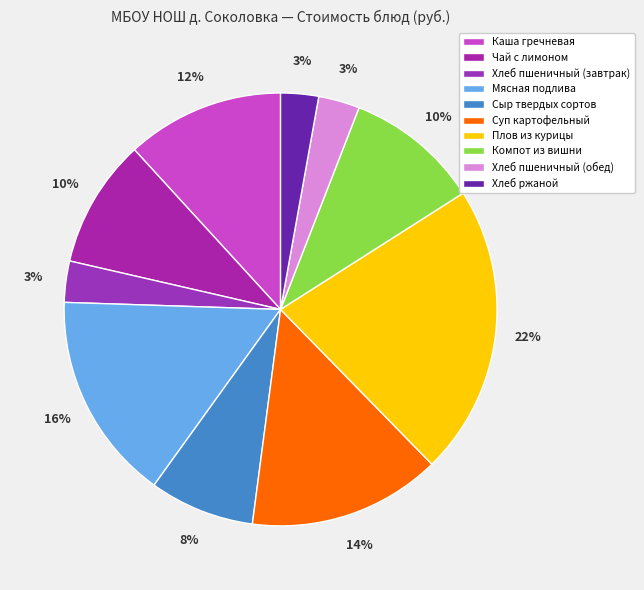

What percentage is NOT represented by Каша гречневая?

88.2%